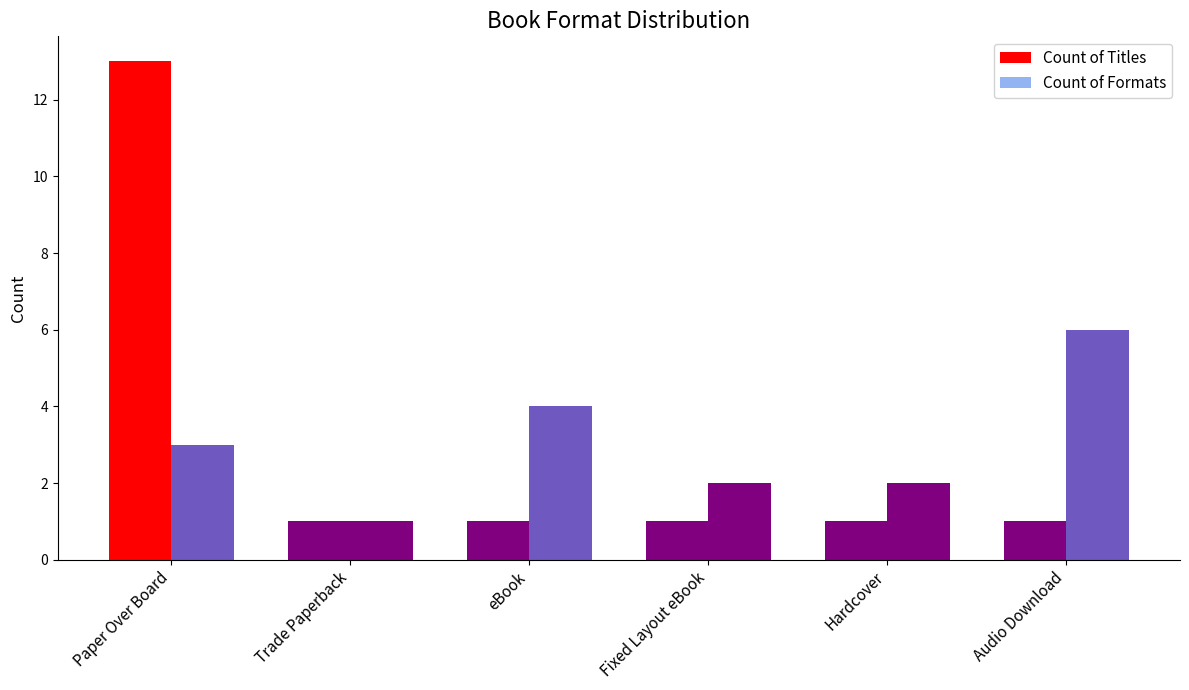

What is the value of the Count of Formats bar at the 2nd from the left?

1